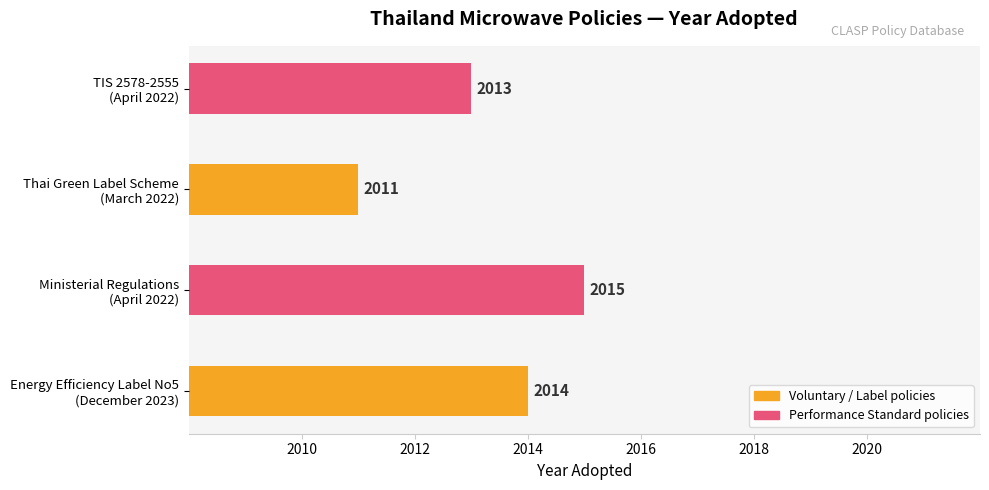

The value at Thai Green Label Scheme (March 2022) is 3. True or false?

True